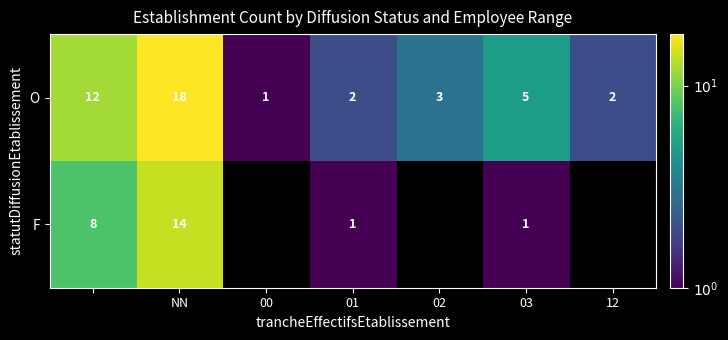

Rank the series at 03 from lowest to highest value.

F, O